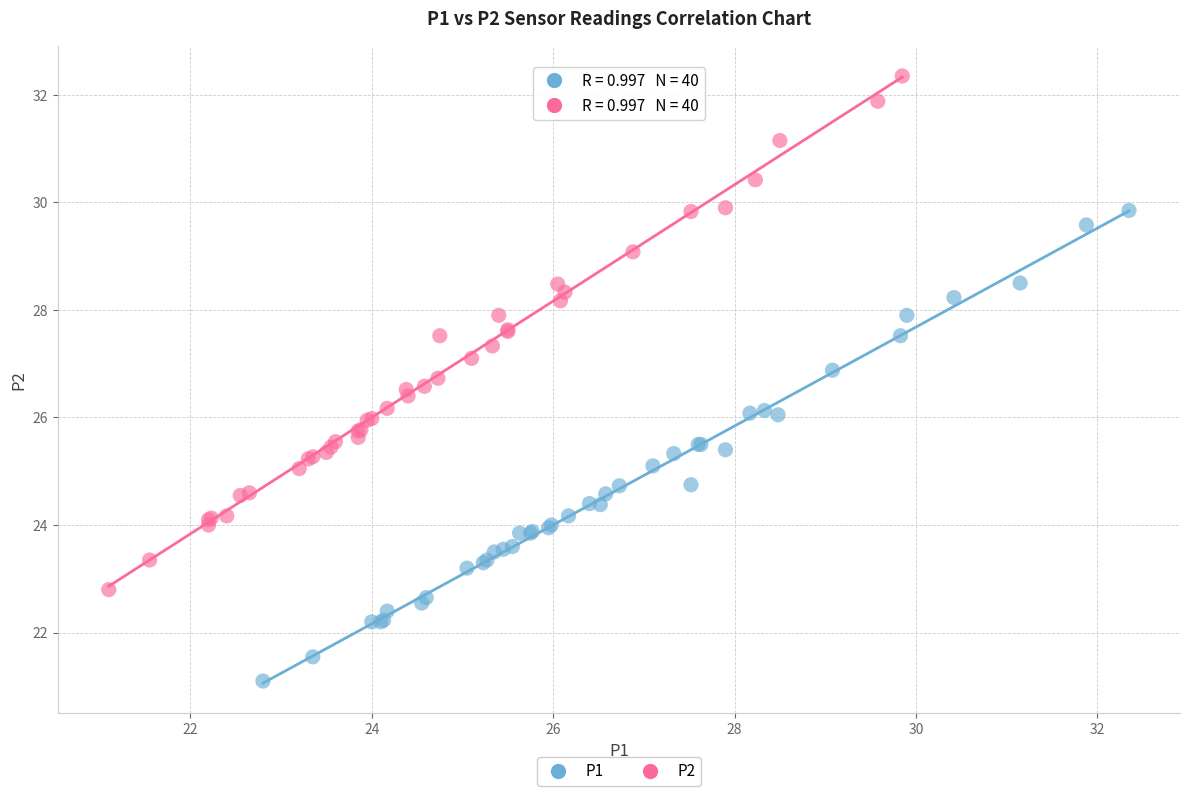

Which series reaches the minimum Y coordinate?

P1